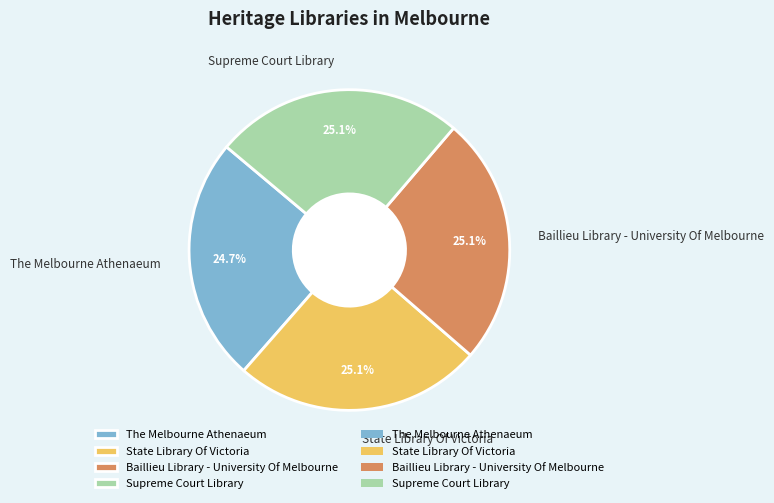

Combined, what portion of the pie is State Library Of Victoria and Baillieu Library - University Of Melbourne?

50.2%